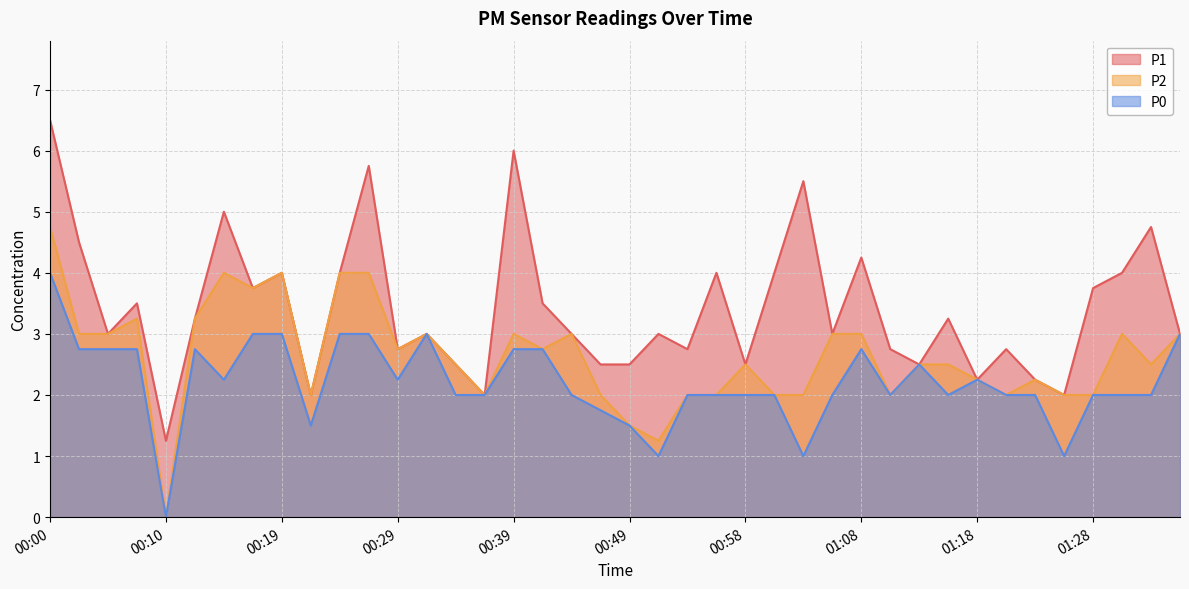

What is the difference between the P0 values at 01:01 and 00:17?

1.0